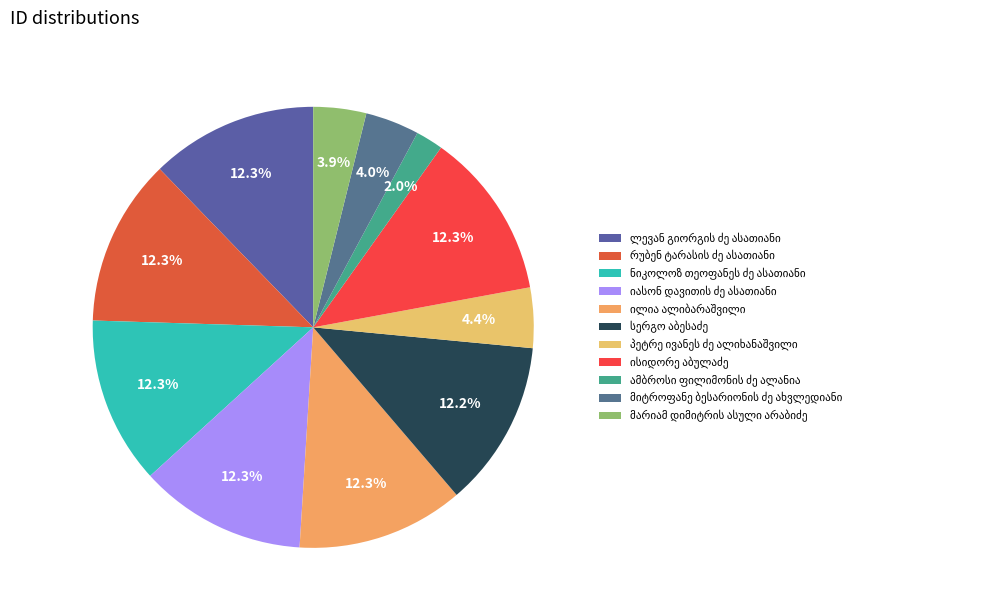

What is the change in value from იასონ დავითის ძე ასათიანი to მარიამ დიმიტრის ასული არაბიძე?

-16255